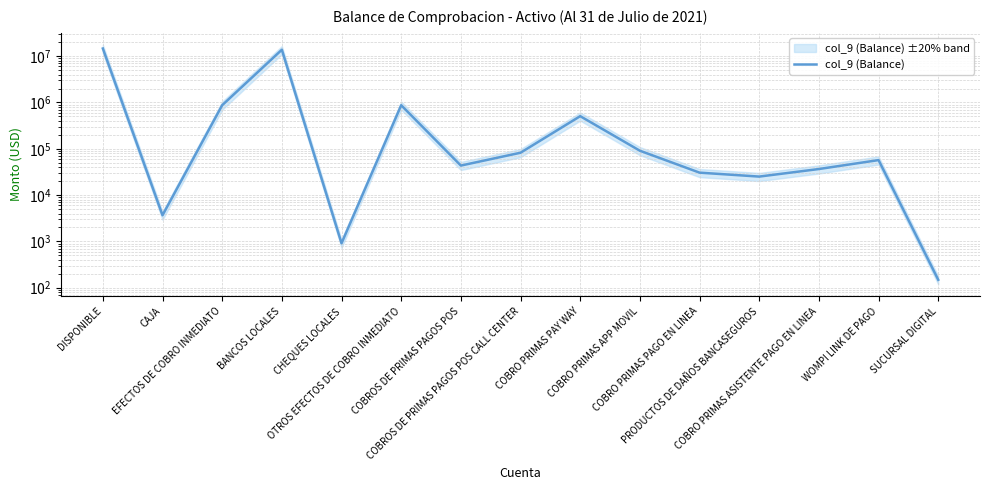

What is the maximum value shown in the chart?

14669824.4